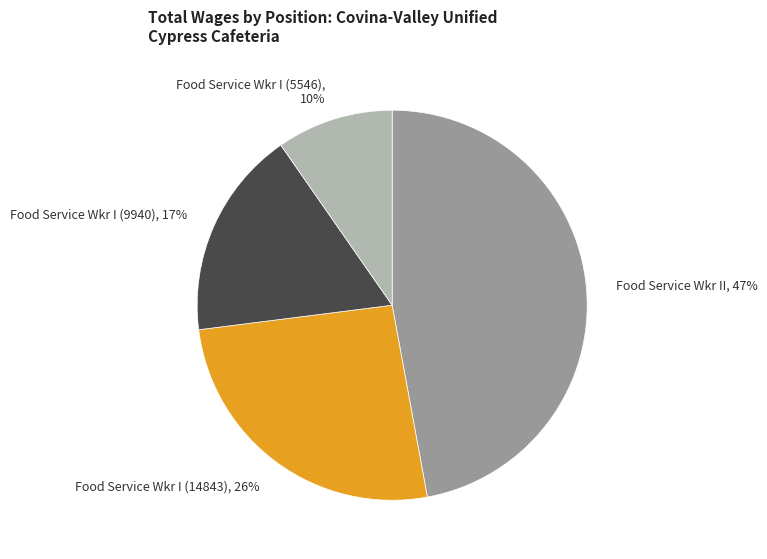

Does any single category account for the majority?

No